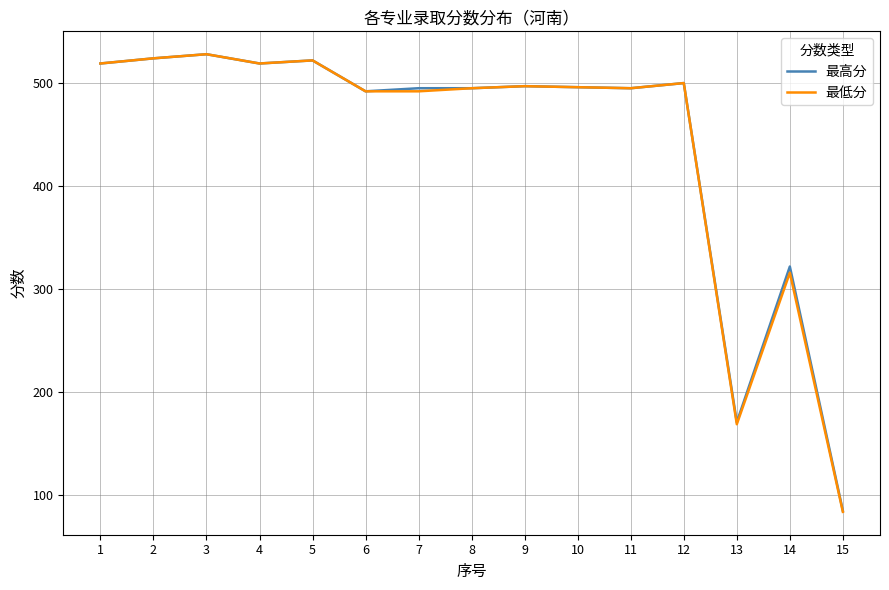

At which label is 最低分 closest to 306?

14